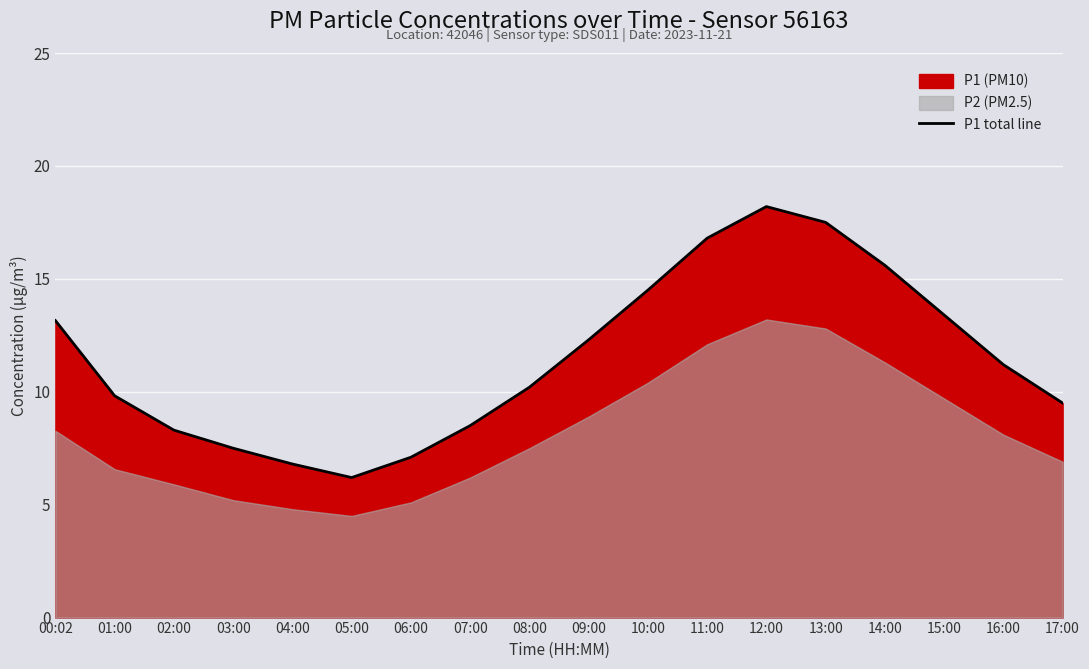

What is the label of the 3rd point from the right?

15:00